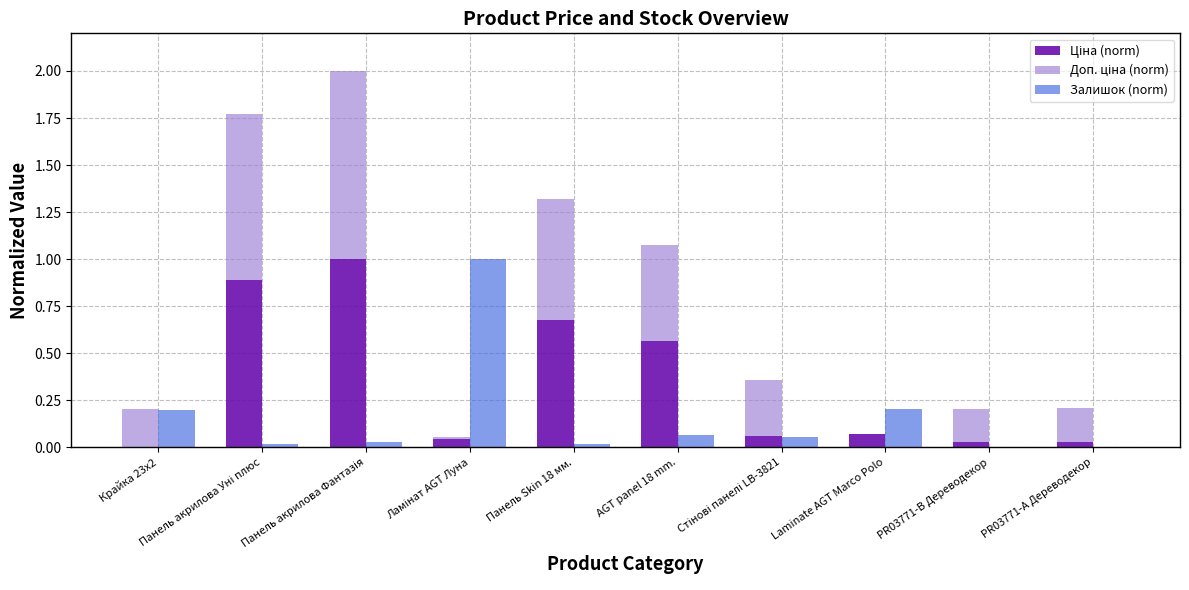

Reading left to right, extract all data points from this chart.

Ціна (norm): 0.0	0.9	1.0	0.0	0.7	0.6	0.1	0.1	0.0	0.0
Доп. ціна (norm): 0.2	0.9	1.0	0.0	0.6	0.5	0.3	0.0	0.2	0.2
Залишок (norm): 0.2	0.0	0.0	1.0	0.0	0.1	0.1	0.2	0.0	0.0